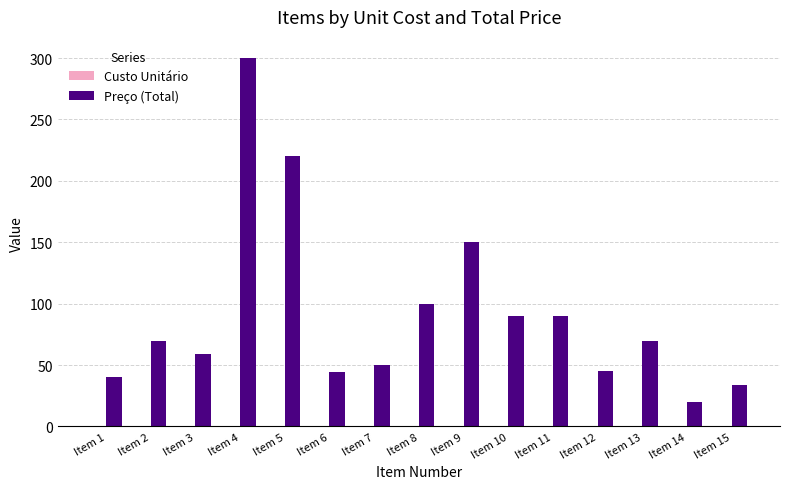

What is the greatest value displayed?

300.0